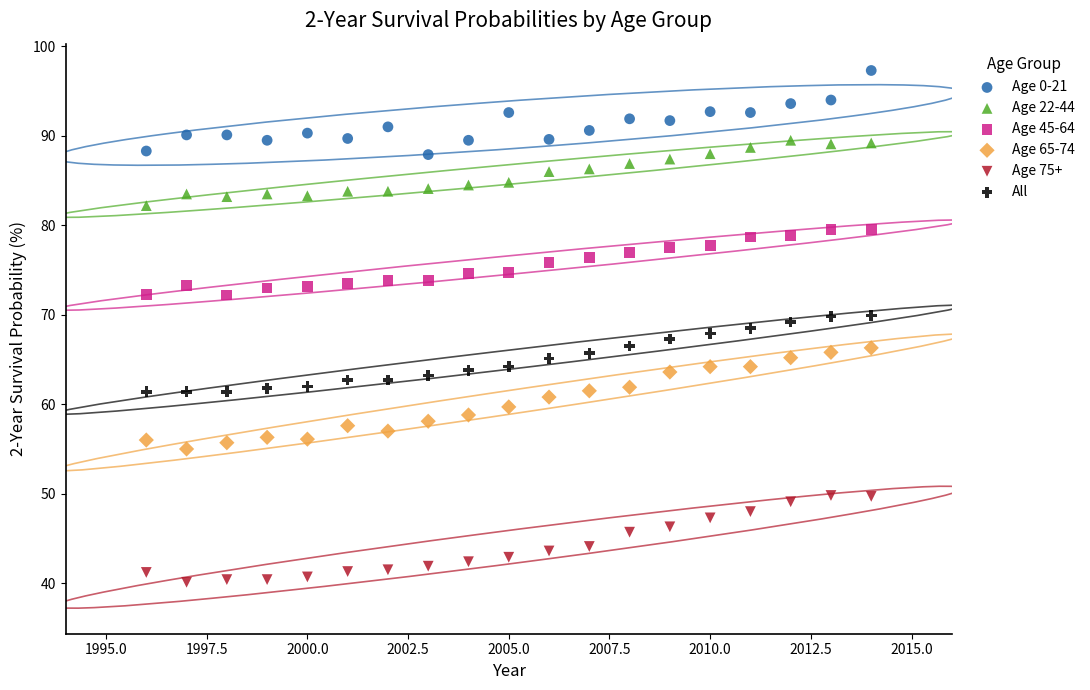

Across all data points, what is the range of X values (max minus min)?

18.0